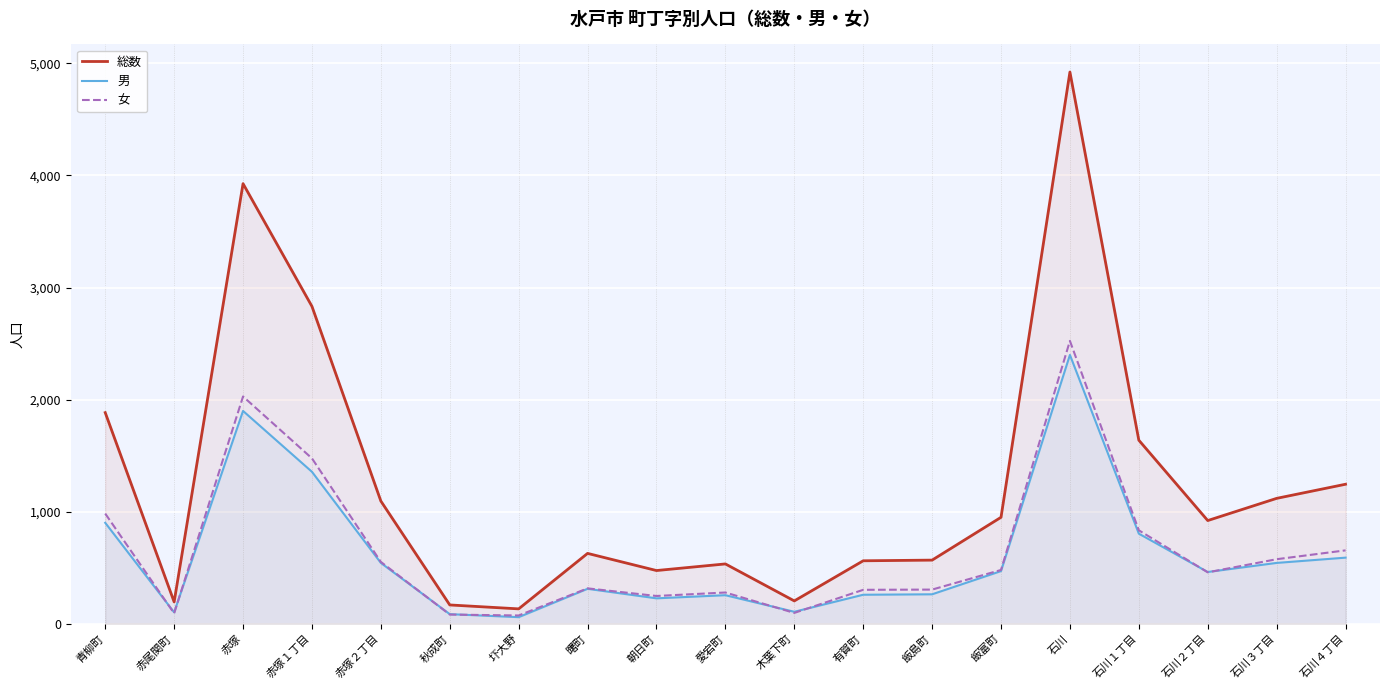

Read the 女 value at 石川１丁目.

834